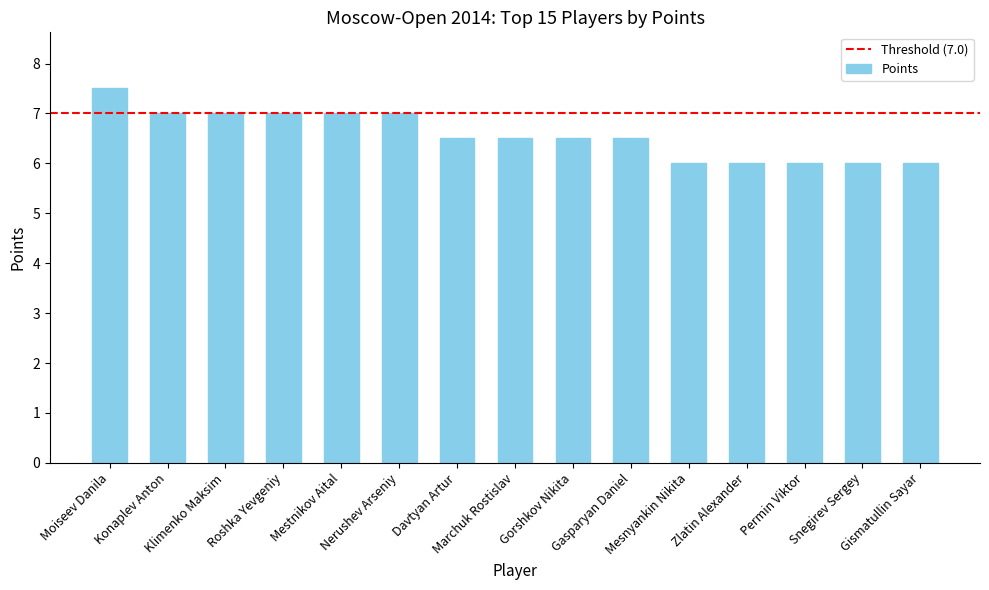

Which category has the highest value across all series?

Moiseev Danila